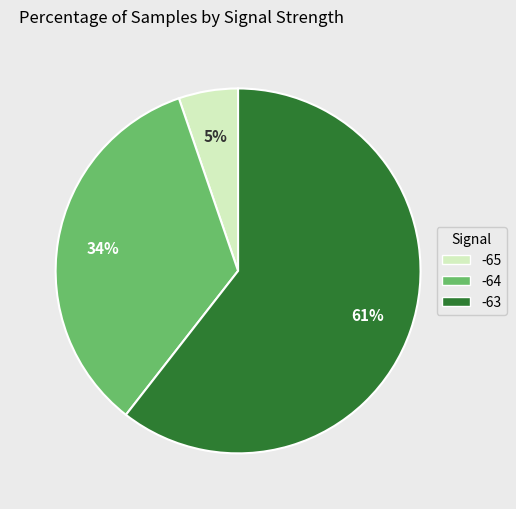

To the nearest percent, what is the average slice percentage?

33%